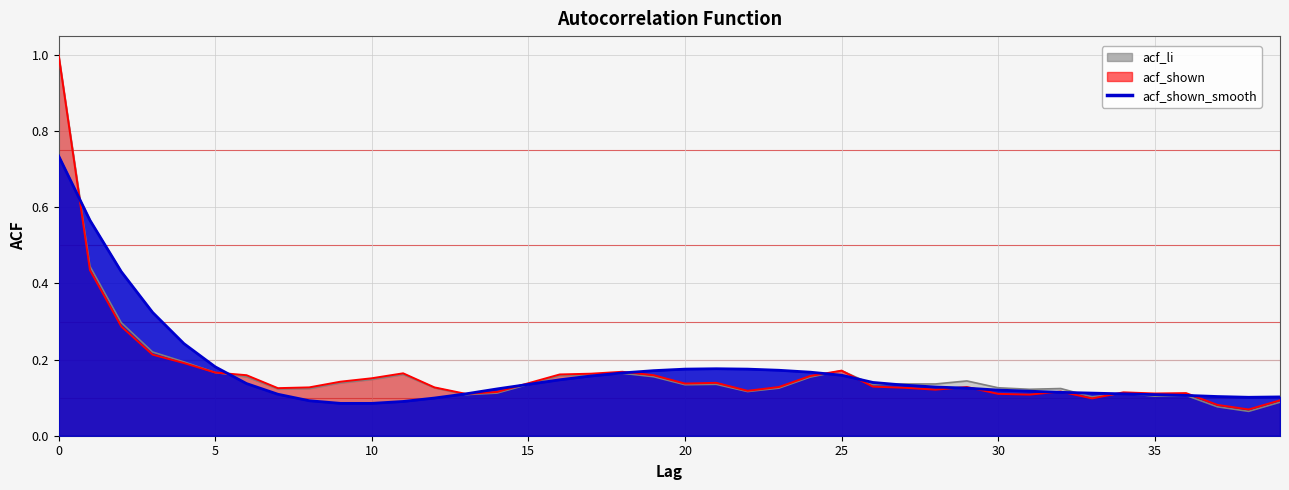

True or false: acf_shown has more than 1 interior local peaks.

True